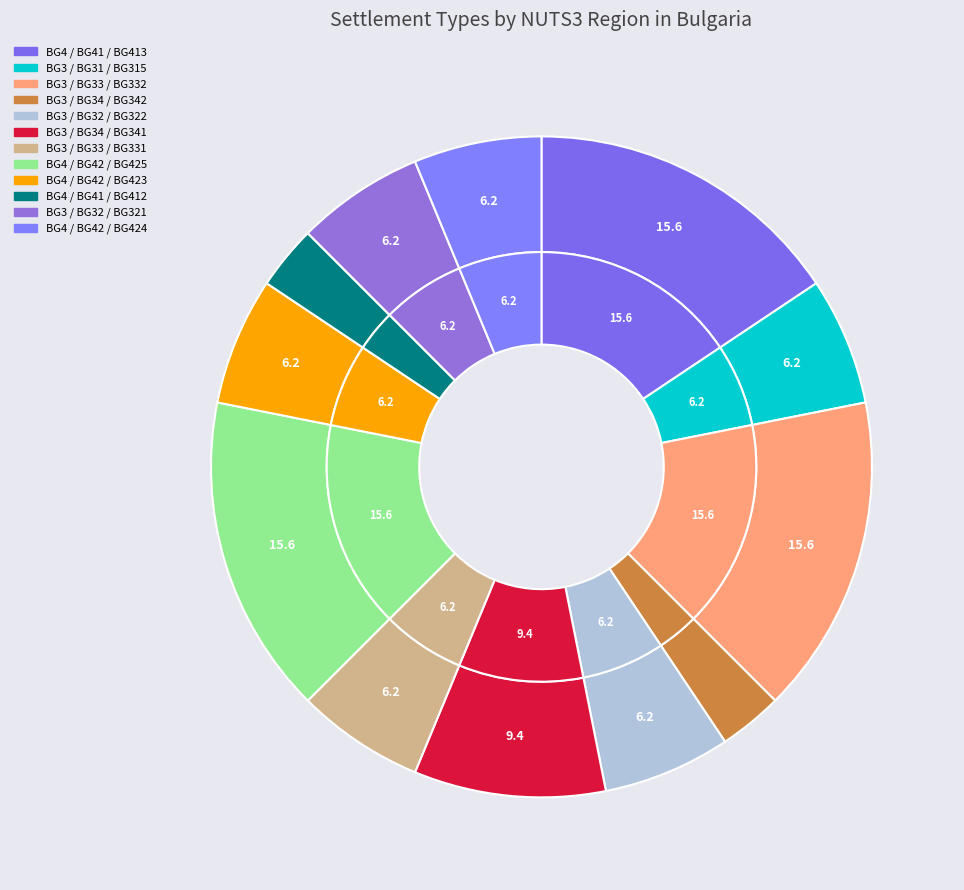

To the nearest percent, what is the average slice percentage?

8%